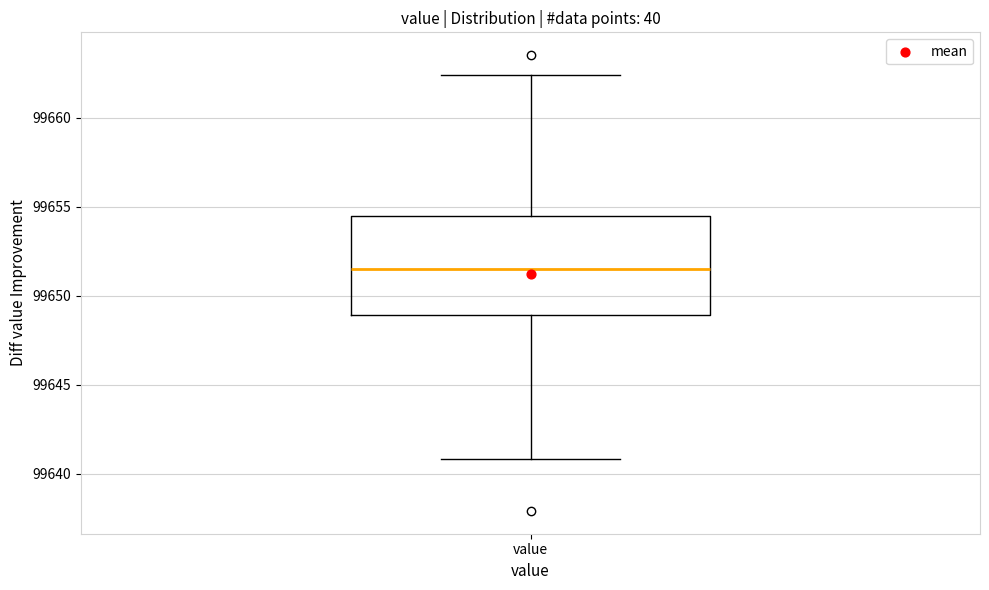

Where does the lower whisker of the box for value end on the y-axis? The values are not printed on the chart, so give them approximately, as read against the axis.

99641.0